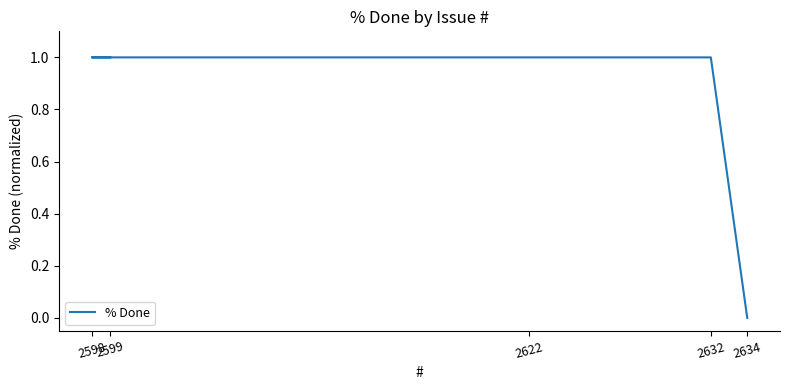

What is the label of the 3rd point from the left?

2622